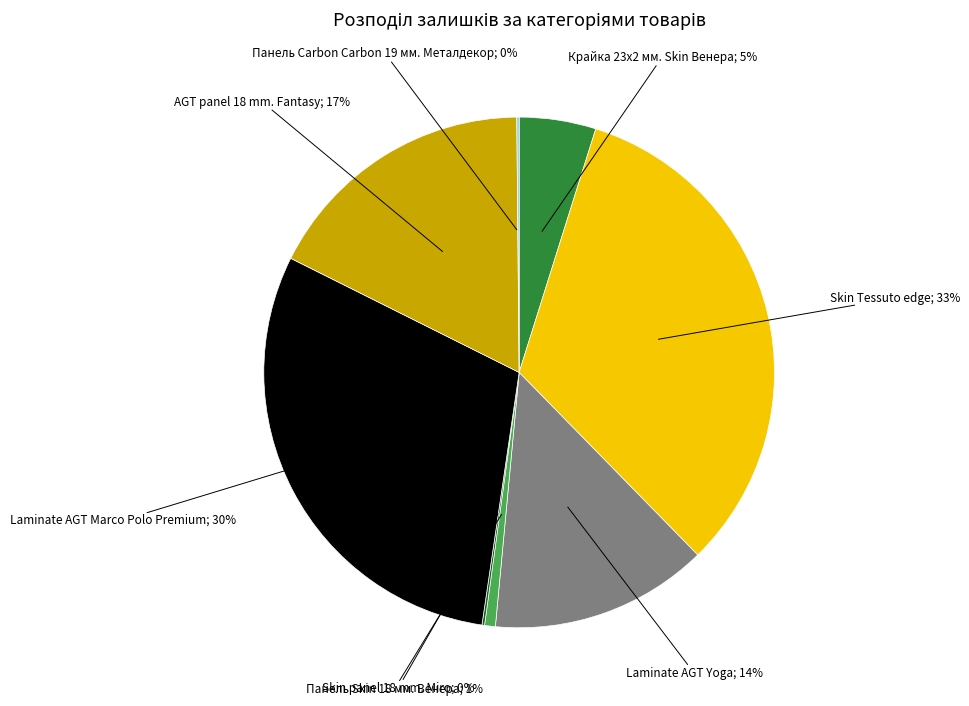

To the nearest percent, what portion does AGT panel 18 mm. Fantasy represent?

17%